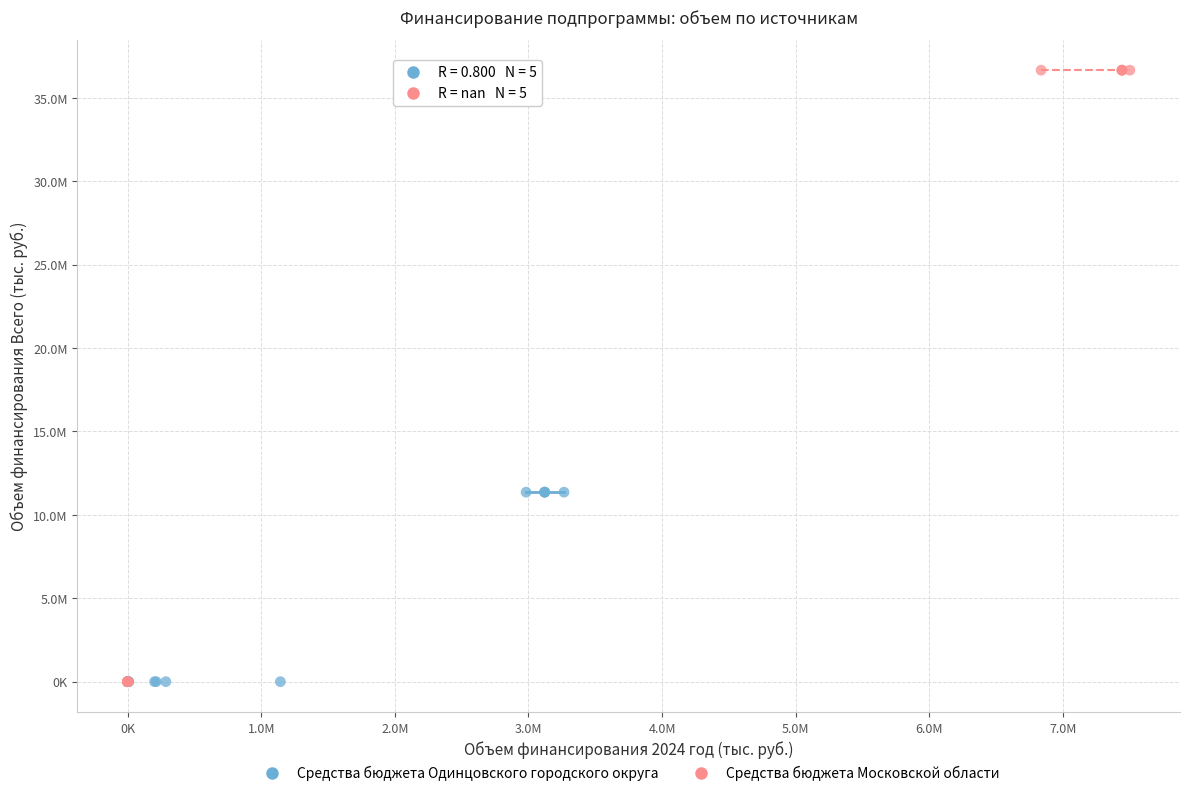

What are all the series names shown in the legend?

Средства бюджета Одинцовского городского округа, Средства бюджета Московской области